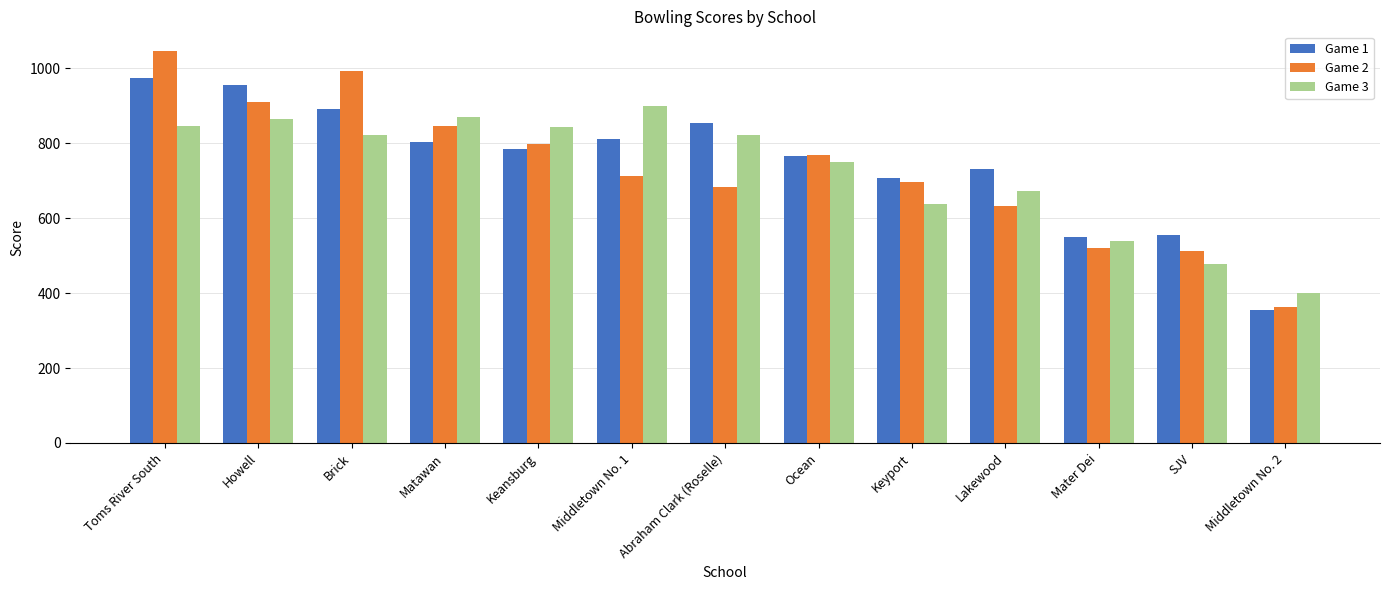

What is the difference between the maximum and minimum values in the Game 2 series?

682